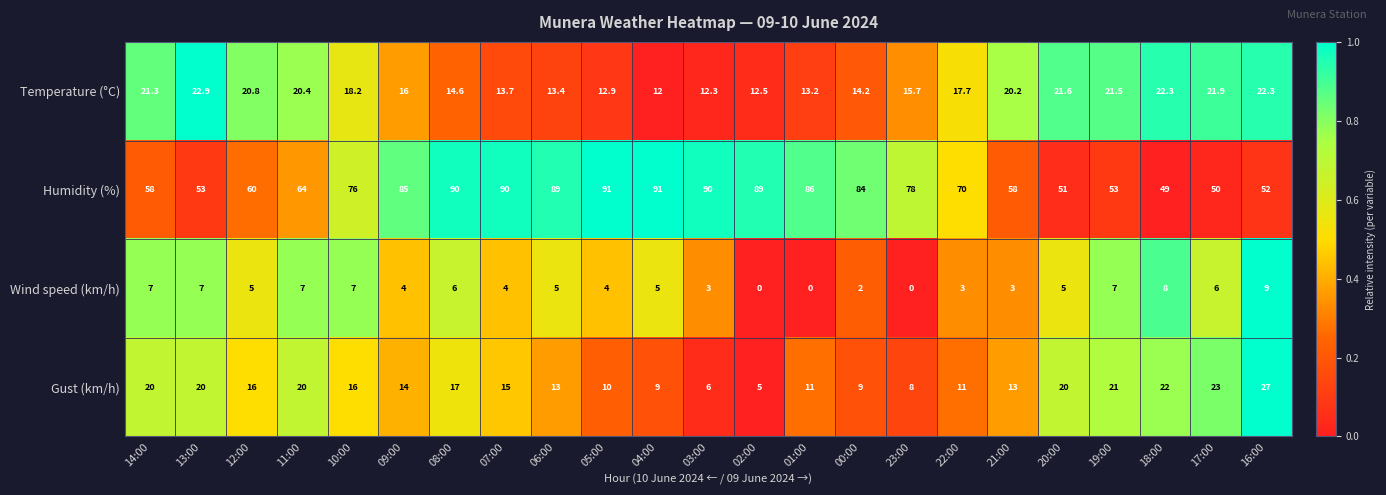

How many categories are shown in the chart?

23